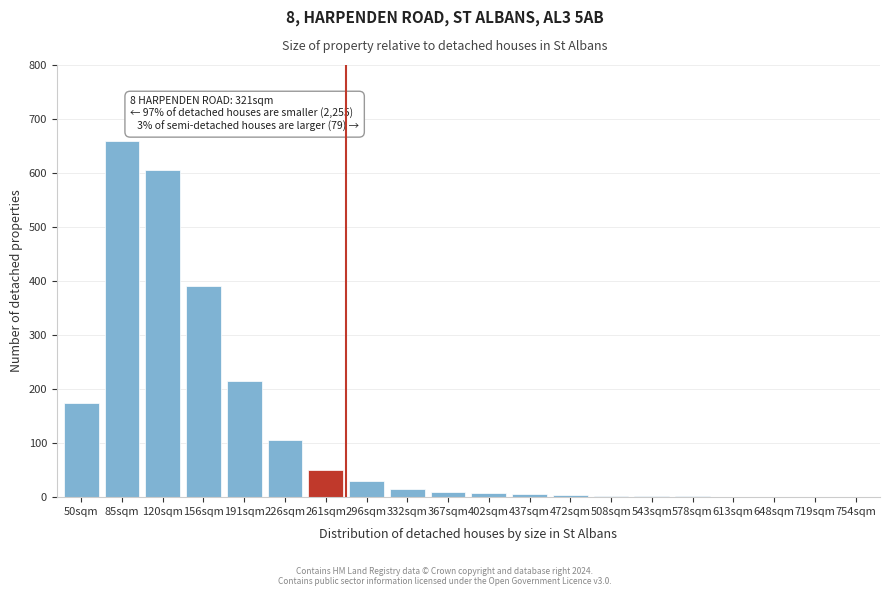

The value at 85sqm is 1159. True or false?

False